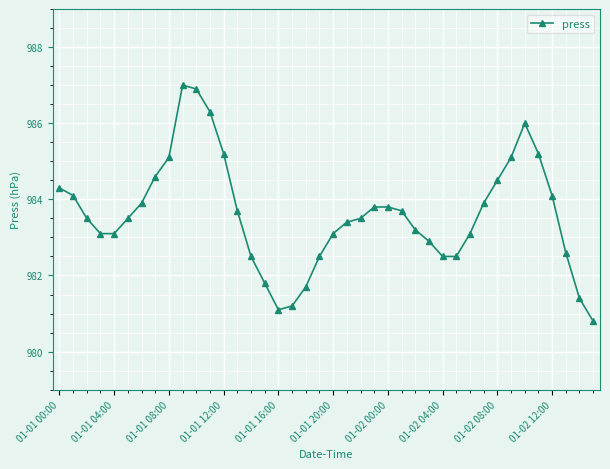

What is the difference between the second highest and minimum values?

6.1